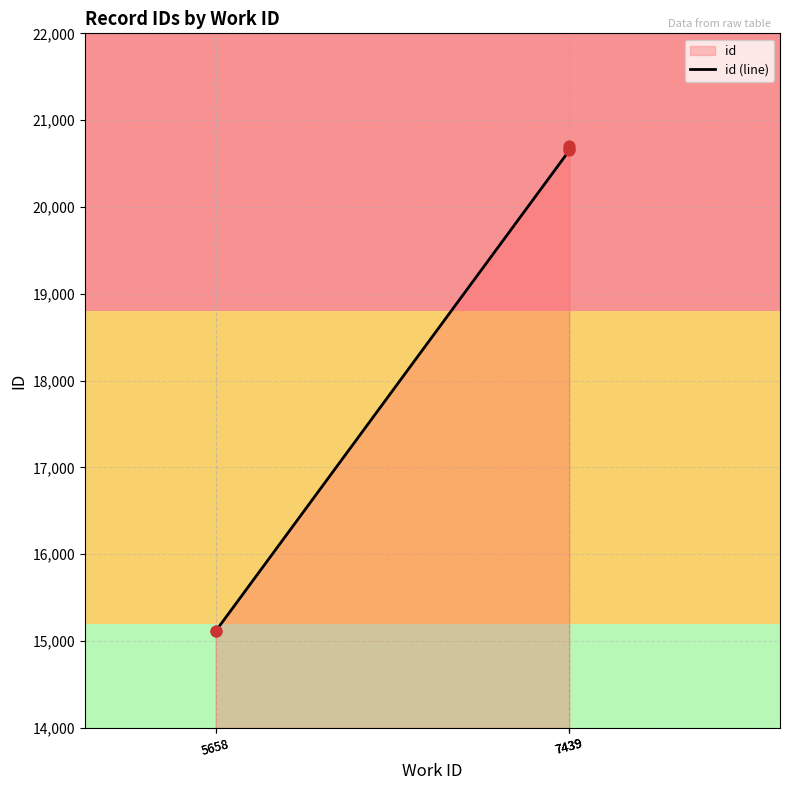

What is the ratio of the value at 7439 to the value at 5658?

1.4